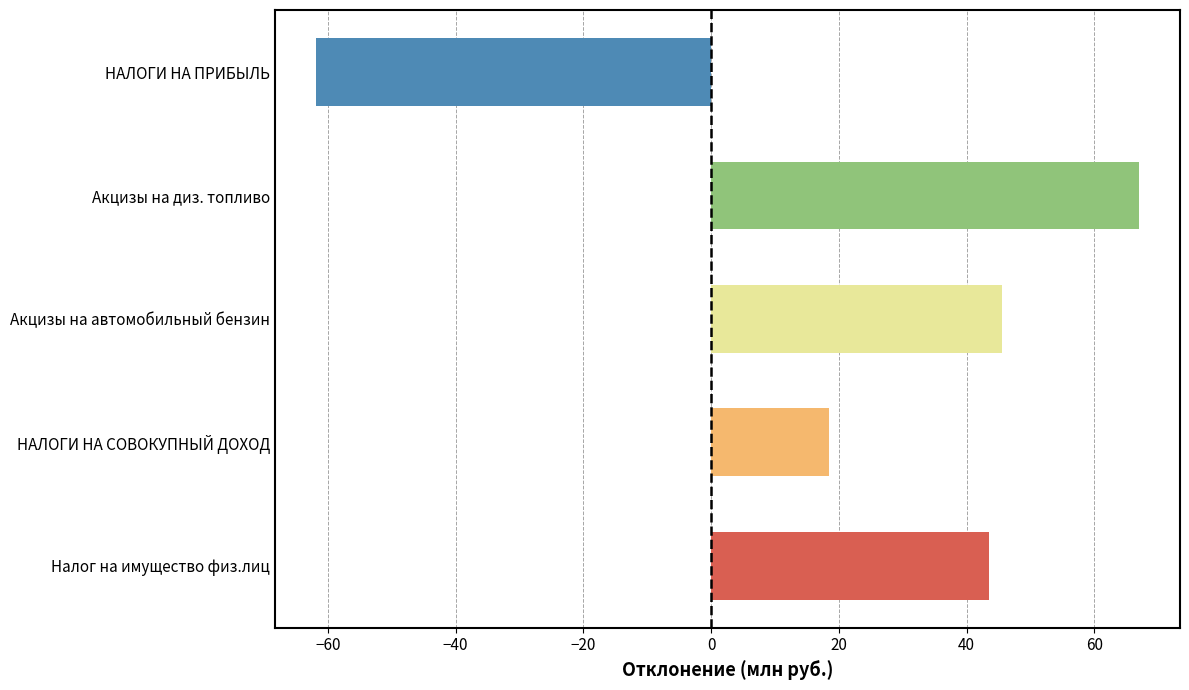

List the labels in order of value, largest first.

Акцизы на диз. топливо, Акцизы на автомобильный бензин, Налог на имущество физ.лиц, НАЛОГИ НА СОВОКУПНЫЙ ДОХОД, НАЛОГИ НА ПРИБЫЛЬ